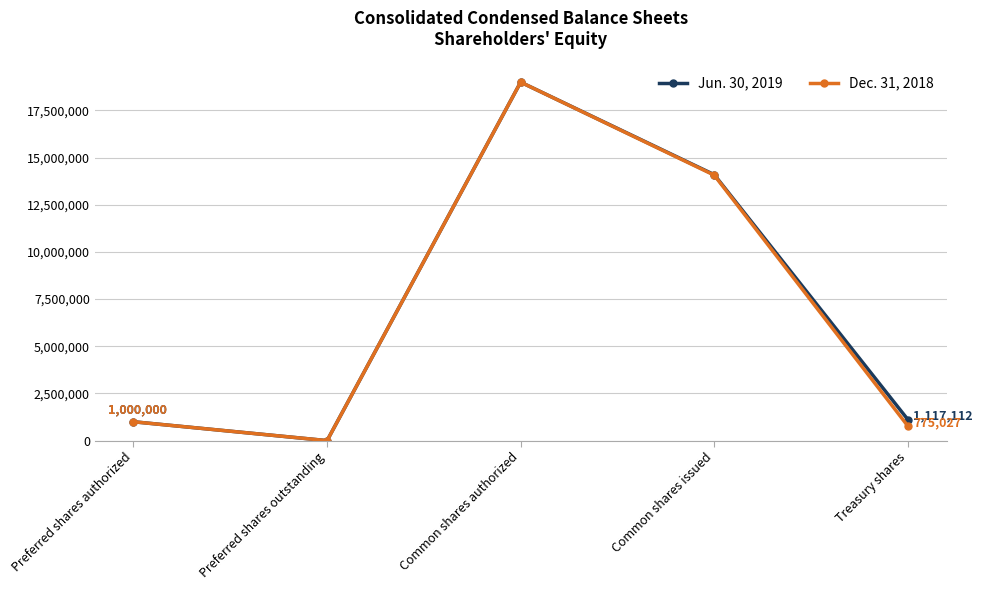

Where is the first local maximum for Jun. 30, 2019?

Common shares authorized